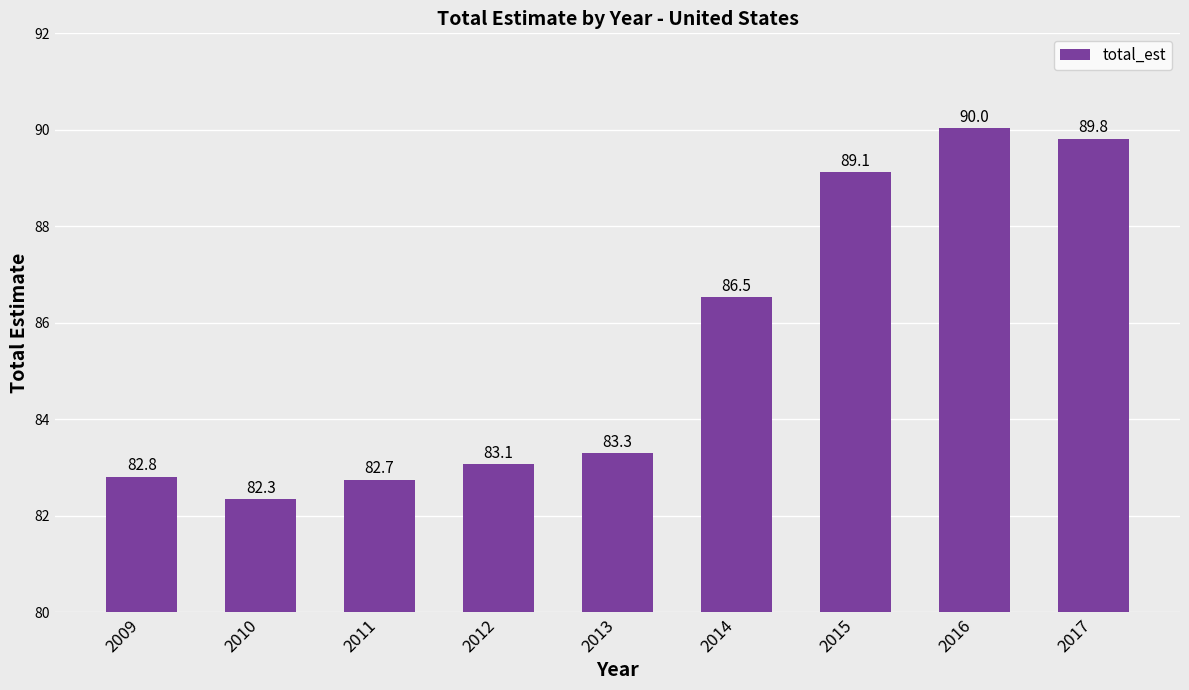

What is the maximum value shown in the chart?

90.0